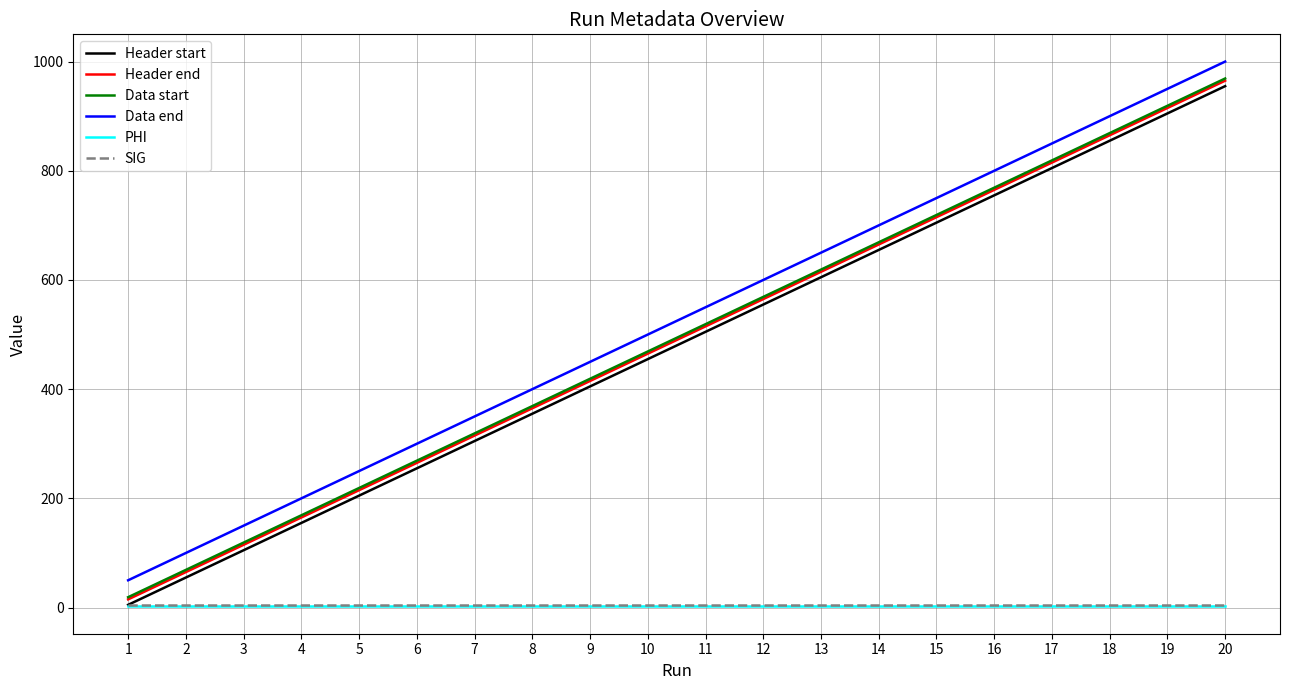

What is the maximum value for Header start?

955